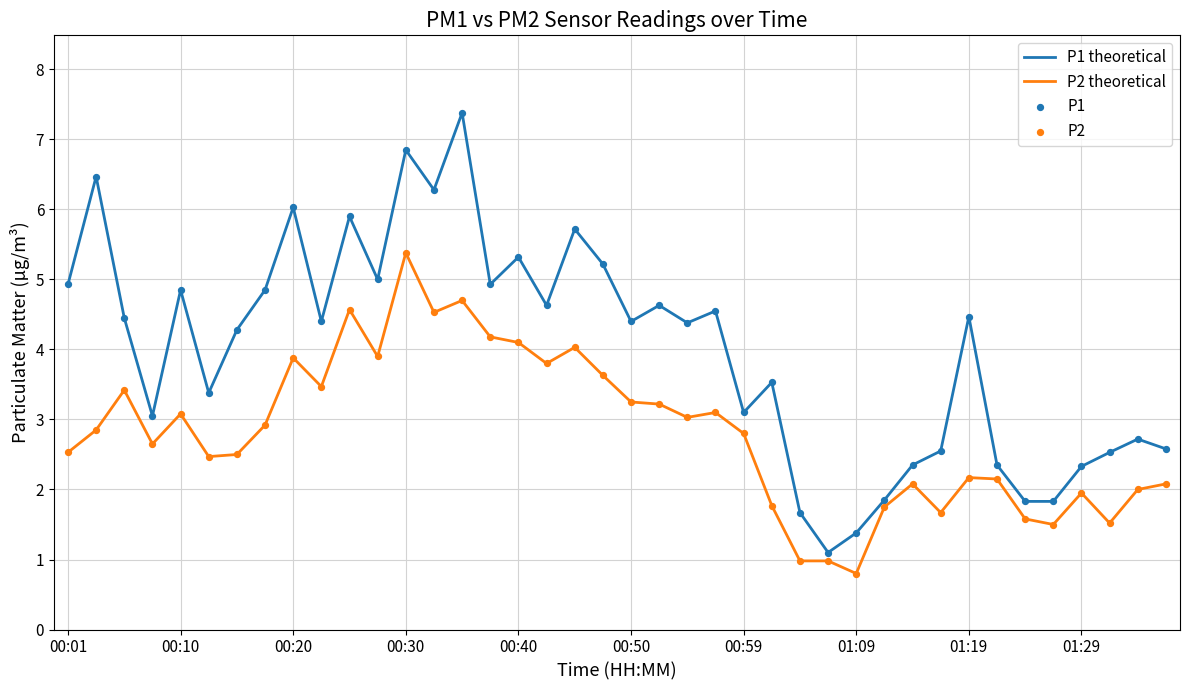

Which series has the largest total across all categories?

P1 theoretical